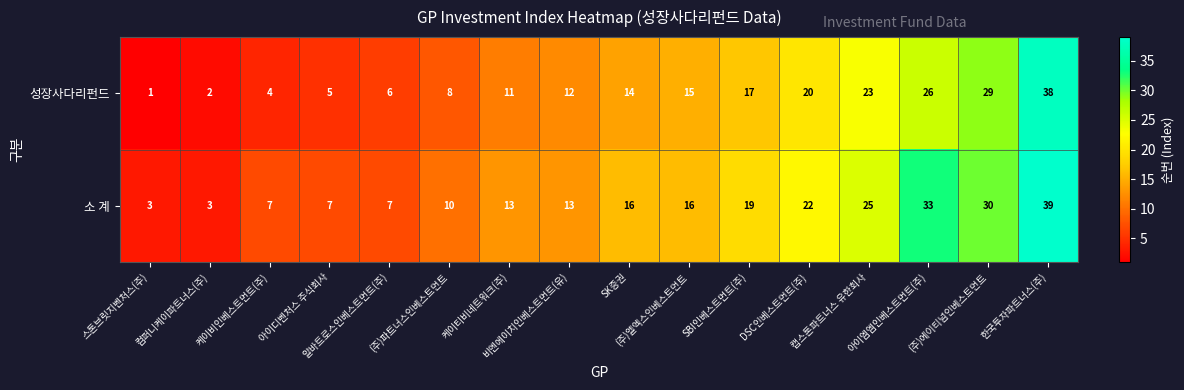

What is the difference between the maximum and second lowest values in the 성장사다리펀드 series?

36